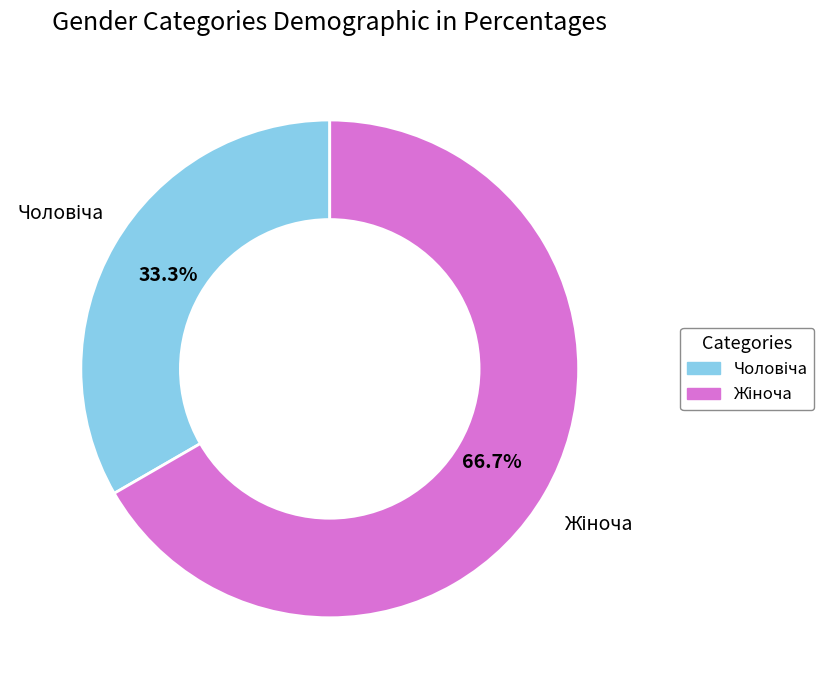

Is there any slice that represents more than half of the pie?

Yes